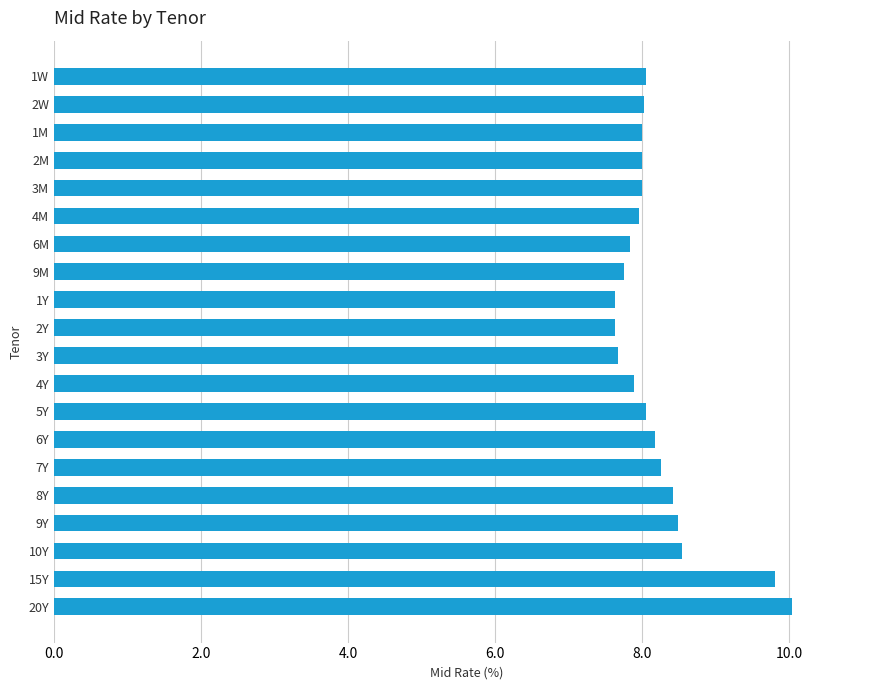

How many bars are there in total?

20